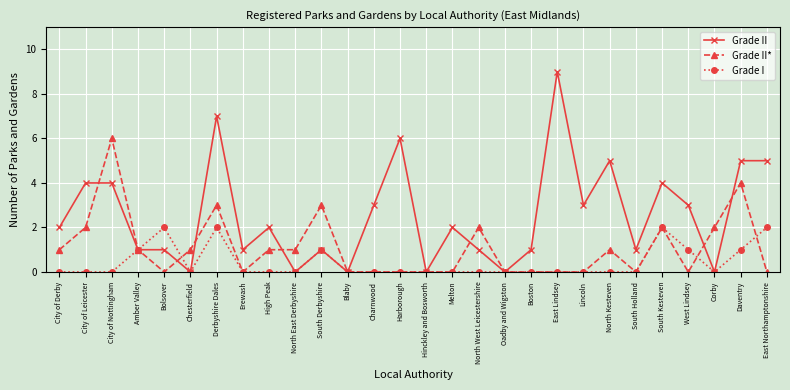

What is the spread (max minus min) of values at Derbyshire Dales?

5